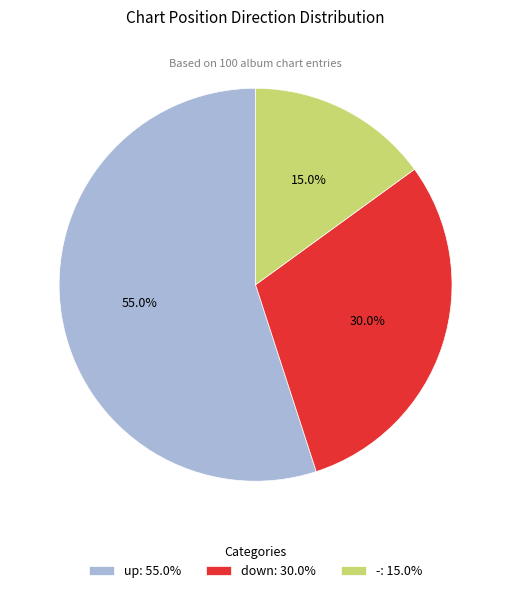

What percentage is the - slice, to the nearest percent?

15%